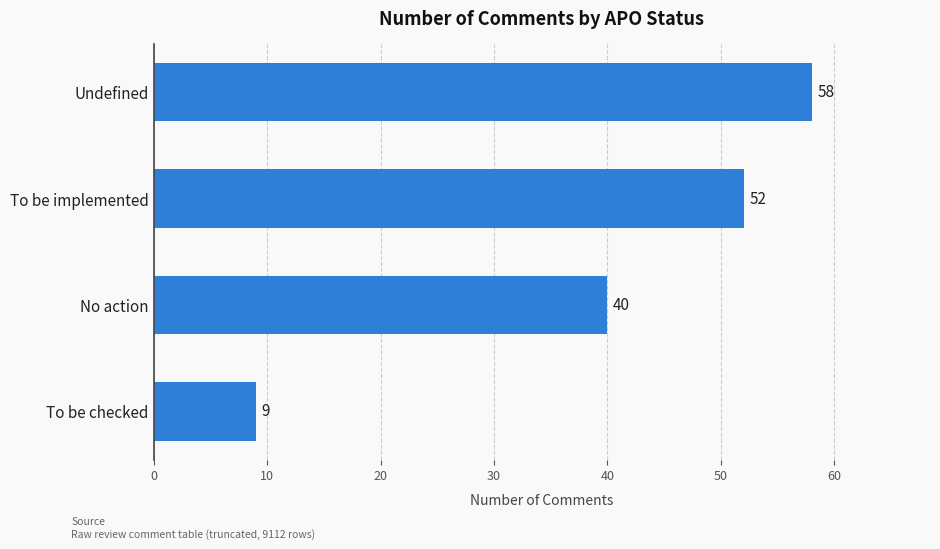

What is the greatest value displayed?

58